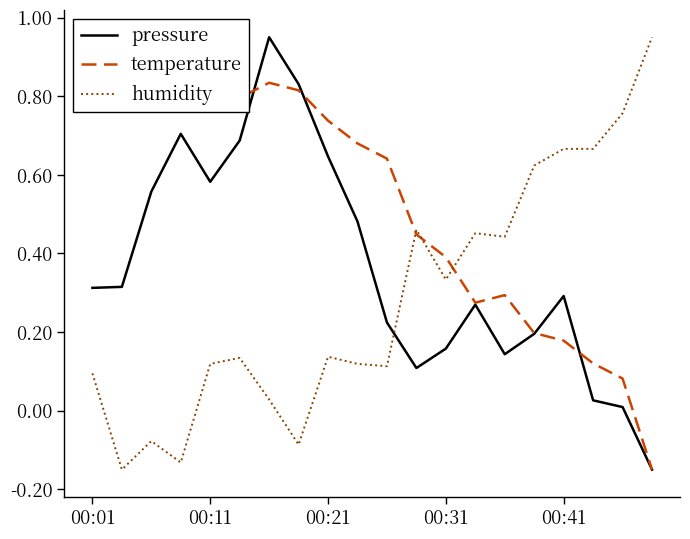

In humidity, how many points are higher than both neighbors (excluding endpoints)?

5